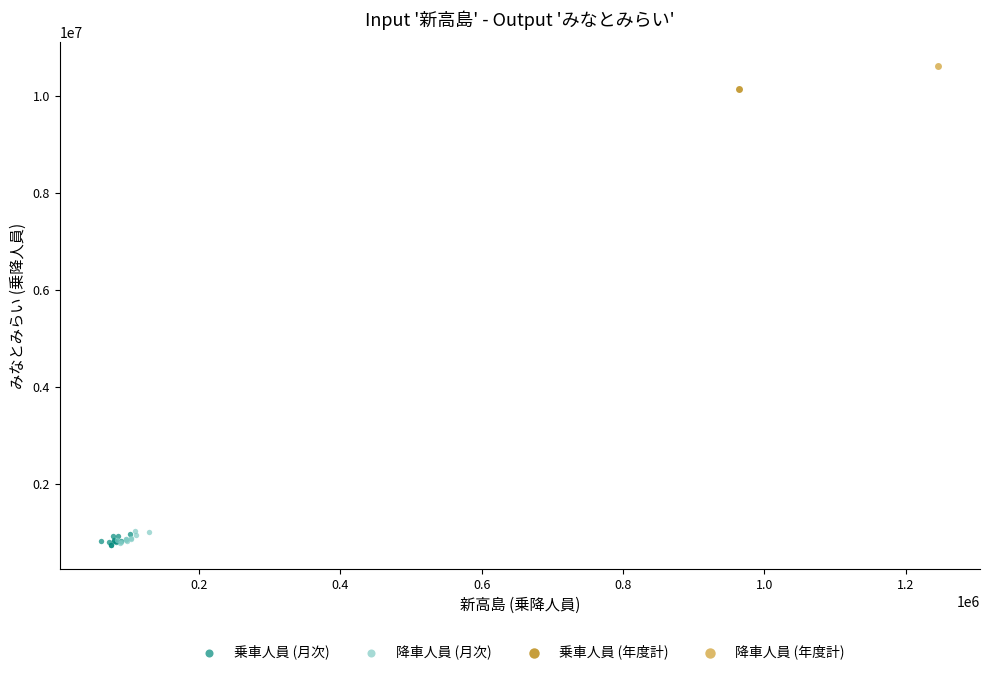

What are all the series names shown in the legend?

乗車人員 (月次), 降車人員 (月次), 乗車人員 (年度計), 降車人員 (年度計)